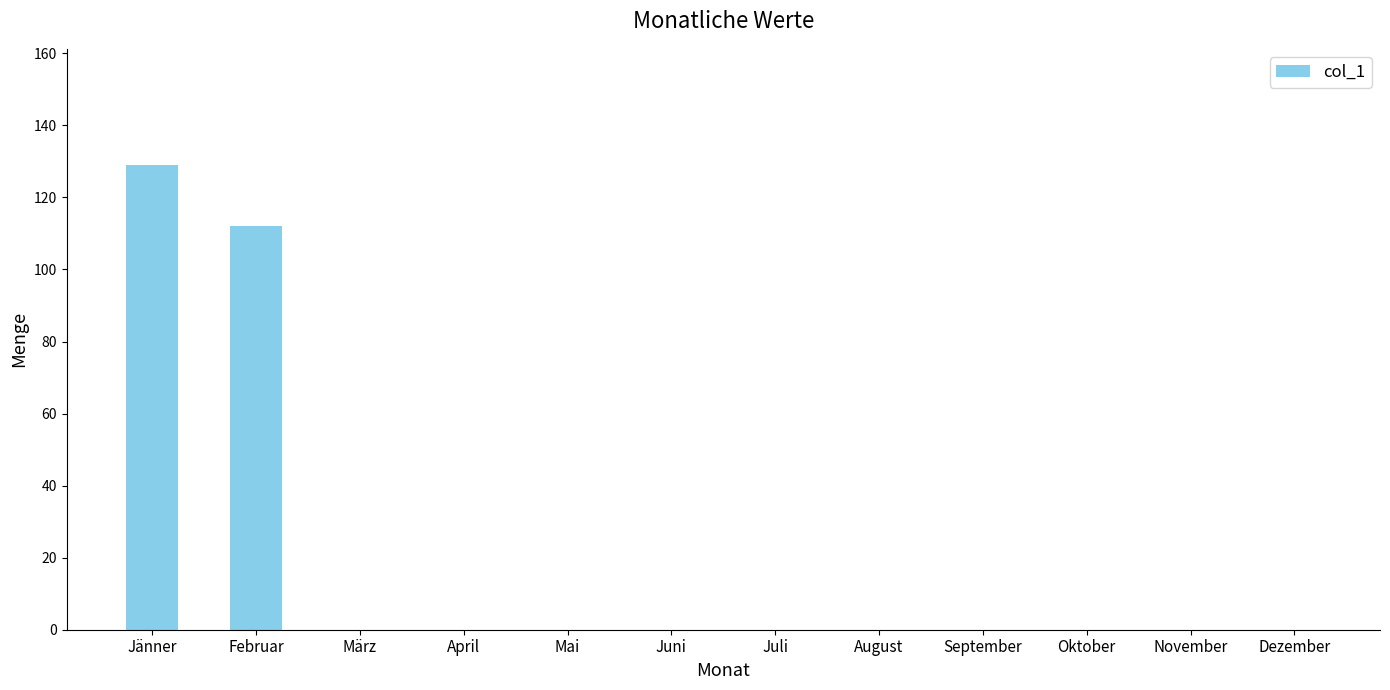

What is the sum of all values?

241